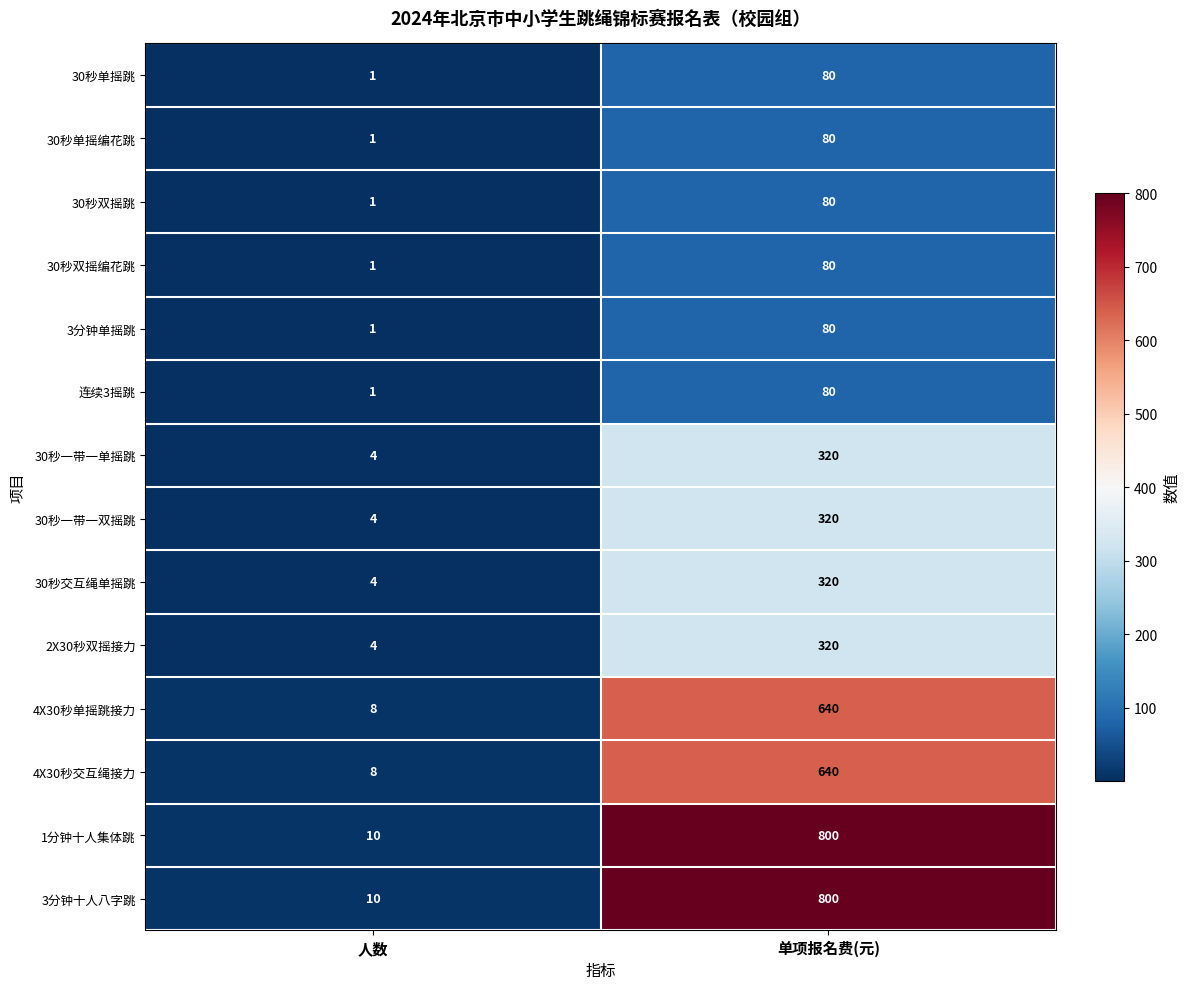

What is the difference between the 30秒交互绳单摇跳 values at 人数 and 单项报名费(元)?

316